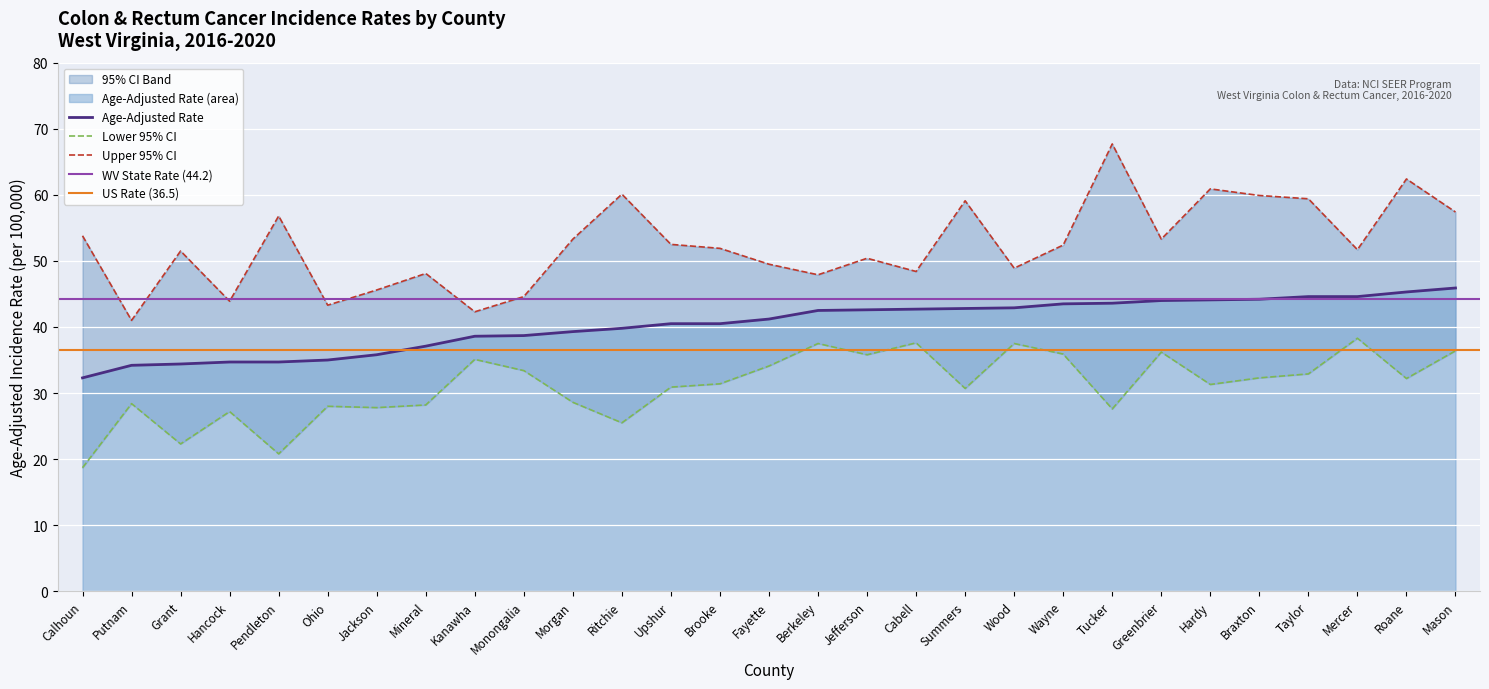

Reading left to right, transcribe all the data shown in this chart.

Age-Adjusted Rate: Calhoun=32.3	Putnam=34.2	Grant=34.4	Hancock=34.7	Pendleton=34.7	Ohio=35.0	Jackson=35.8	Mineral=37.1	Kanawha=38.6	Monongalia=38.7	Morgan=39.3	Ritchie=39.8	Upshur=40.5	Brooke=40.5	Fayette=41.2	Berkeley=42.5	Jefferson=42.6	Cabell=42.7	Summers=42.8	Wood=42.9	Wayne=43.5	Tucker=43.6	Greenbrier=44.0	Hardy=44.1	Braxton=44.2	Taylor=44.6	Mercer=44.6	Roane=45.3	Mason=45.9
Lower 95% CI: Calhoun=18.7	Putnam=28.4	Grant=22.3	Hancock=27.2	Pendleton=20.8	Ohio=28.0	Jackson=27.8	Mineral=28.2	Kanawha=35.1	Monongalia=33.4	Morgan=28.6	Ritchie=25.5	Upshur=30.9	Brooke=31.4	Fayette=34.1	Berkeley=37.5	Jefferson=35.8	Cabell=37.6	Summers=30.7	Wood=37.5	Wayne=35.9	Tucker=27.6	Greenbrier=36.2	Hardy=31.3	Braxton=32.3	Taylor=32.9	Mercer=38.3	Roane=32.2	Mason=36.4
Upper 95% CI: Calhoun=53.8	Putnam=41.0	Grant=51.5	Hancock=43.9	Pendleton=56.8	Ohio=43.3	Jackson=45.6	Mineral=48.1	Kanawha=42.3	Monongalia=44.6	Morgan=53.3	Ritchie=60.1	Upshur=52.5	Brooke=51.9	Fayette=49.5	Berkeley=47.9	Jefferson=50.4	Cabell=48.4	Summers=59.1	Wood=48.9	Wayne=52.4	Tucker=67.7	Greenbrier=53.3	Hardy=60.9	Braxton=59.9	Taylor=59.4	Mercer=51.7	Roane=62.4	Mason=57.4